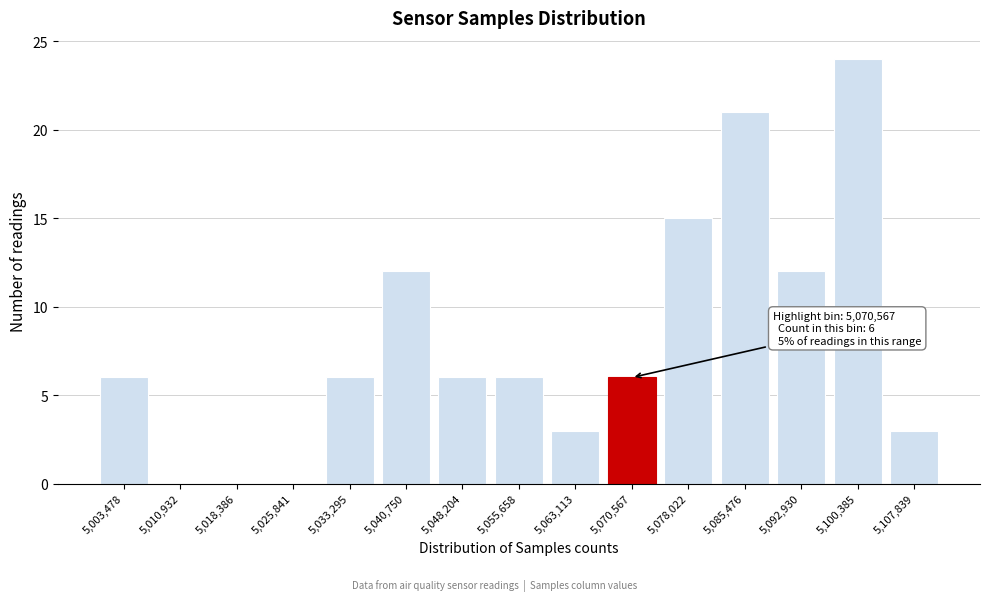

What is the change in value from 5,040,750 to 5,085,476?

+9